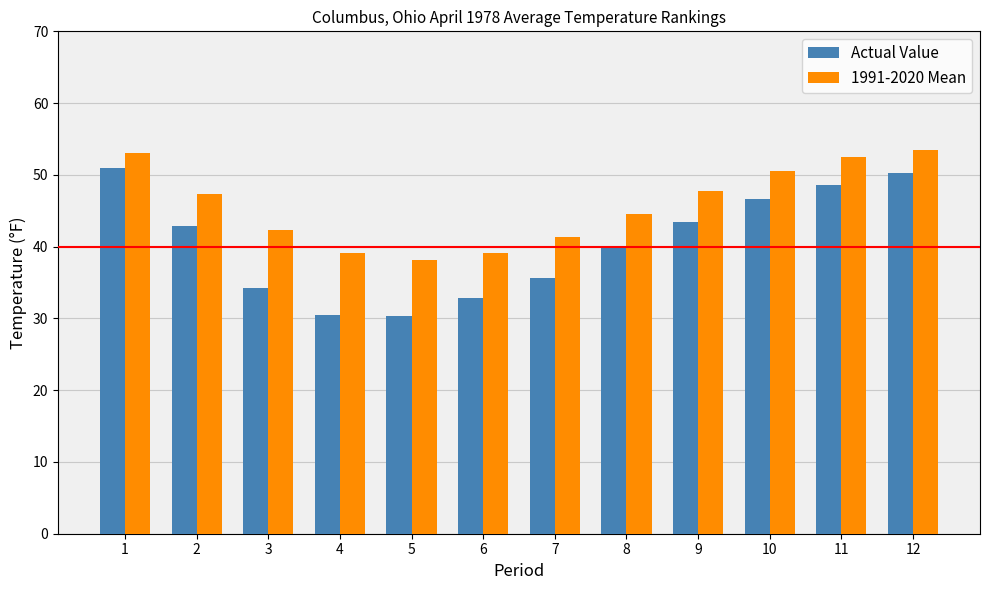

Is it true that 1991-2020 Mean equals 58.9 at 3?

False